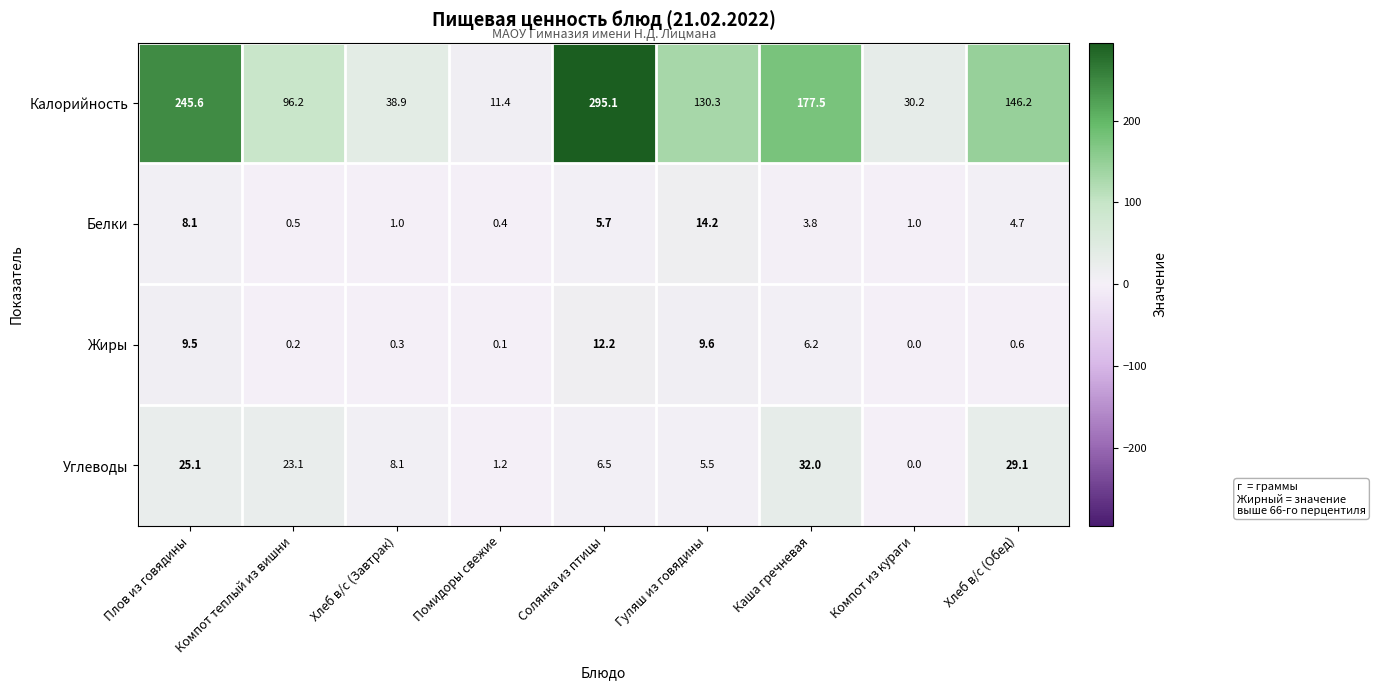

How many data points does each series have?

9